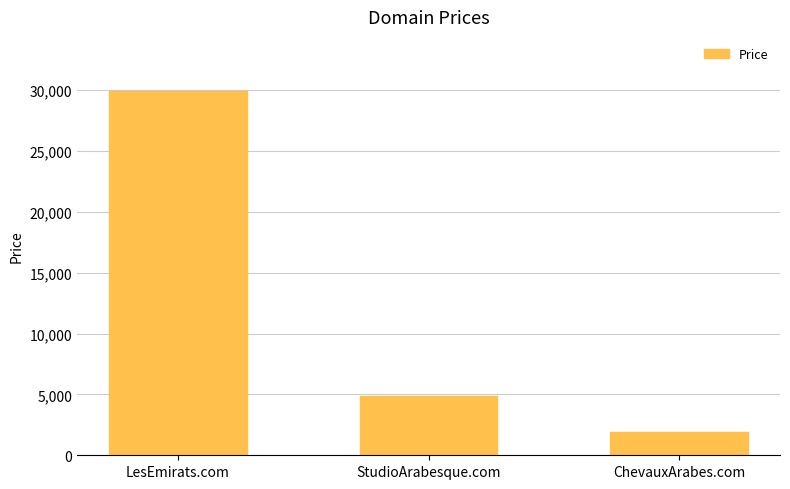

Does the chart contain any negative values?

No